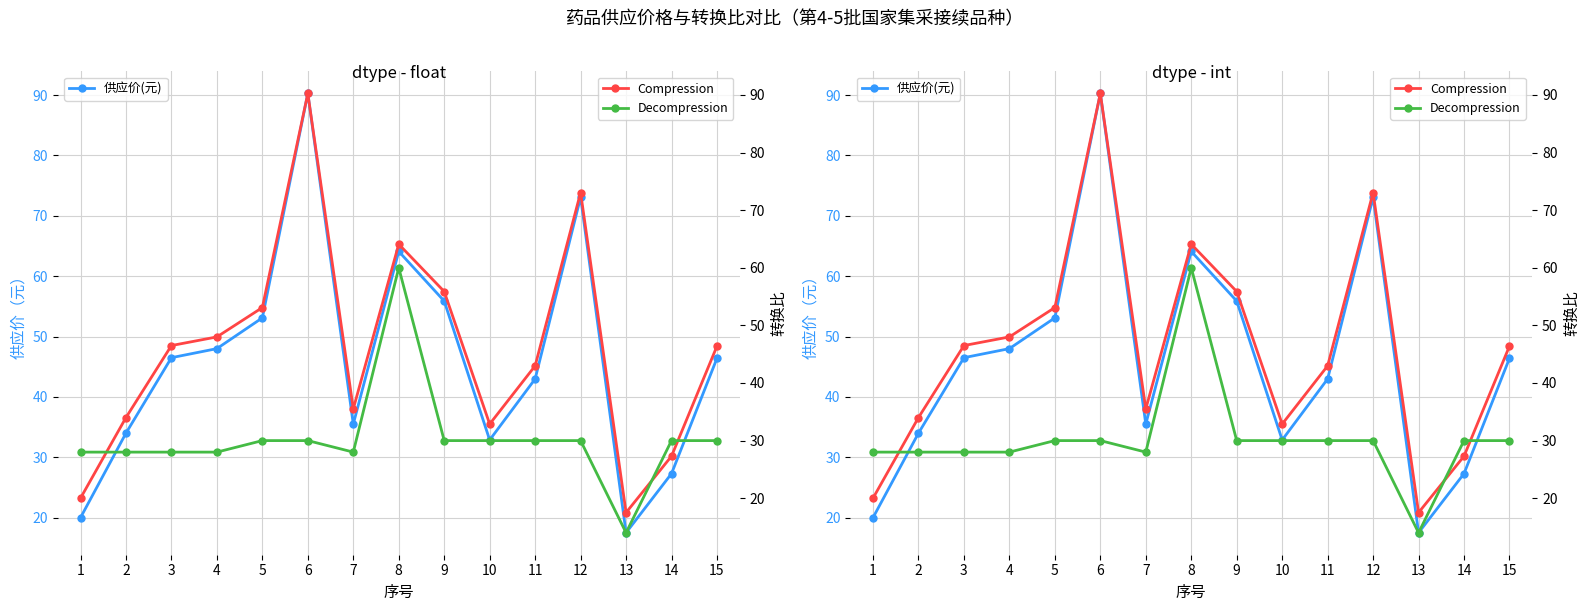

What is the difference between the maximum and second lowest values in the 供应价(元) series?

70.3